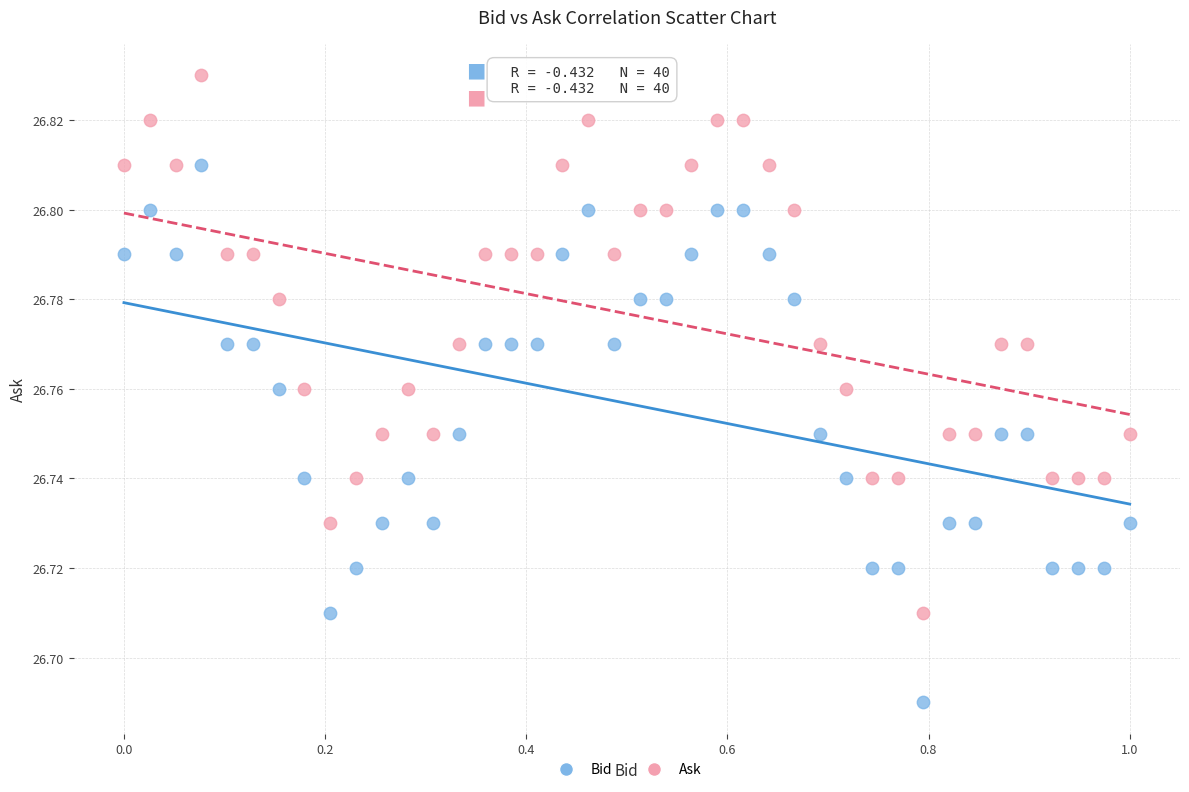

What are all the series names shown in the legend?

Bid, Ask